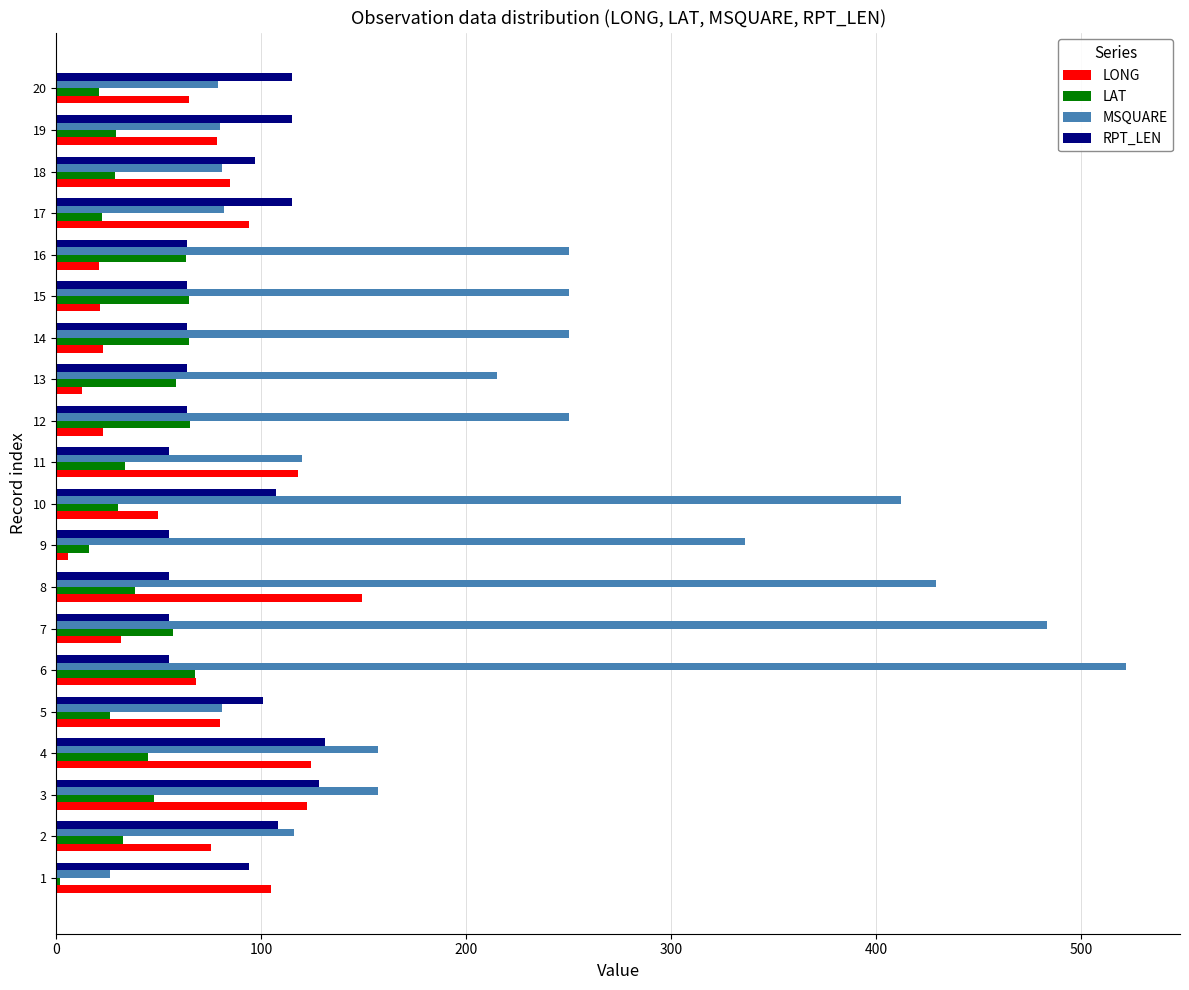

Count the number of categories in the chart.

20